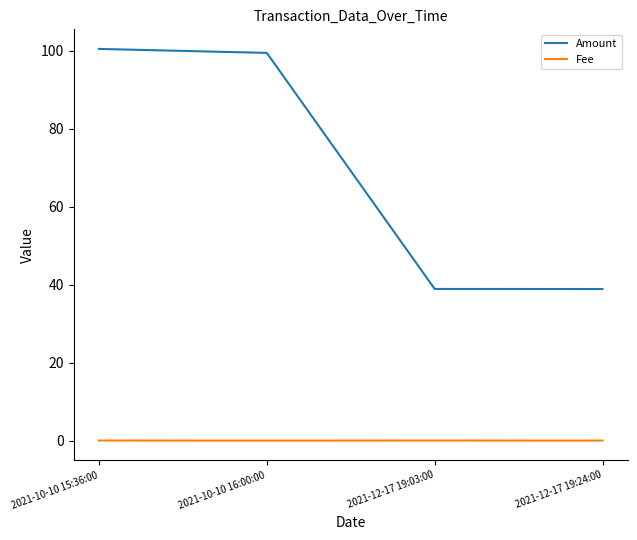

Rank the series at 2021-12-17 19:24:00 from lowest to highest value.

Fee, Amount